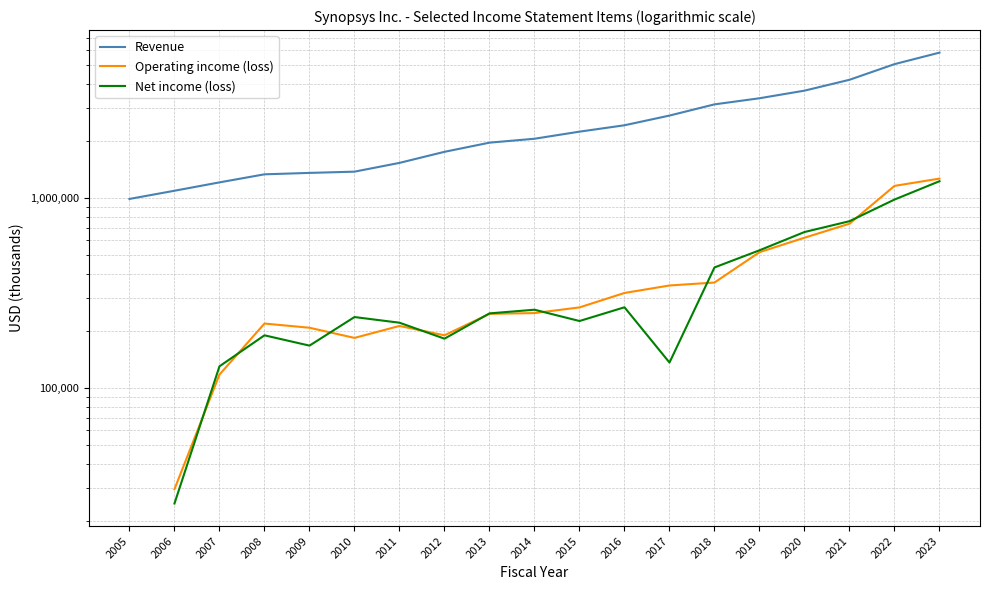

True or false: Net income (loss) and Revenue intersect in this chart.

False